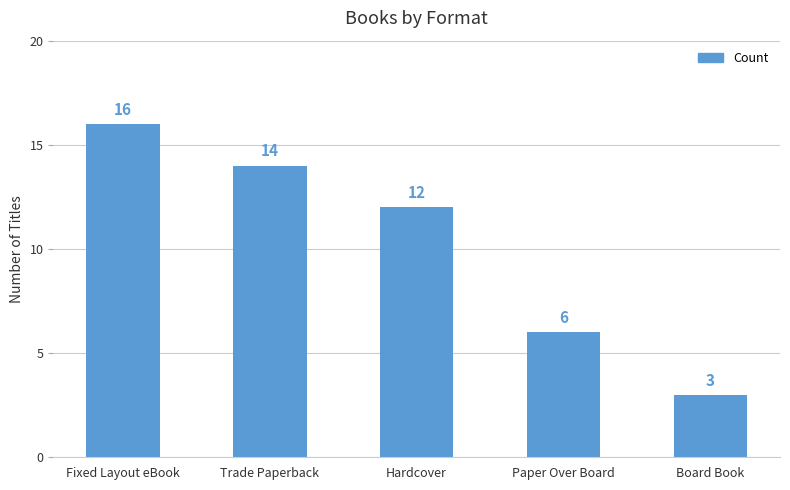

What is the sum of all values?

51